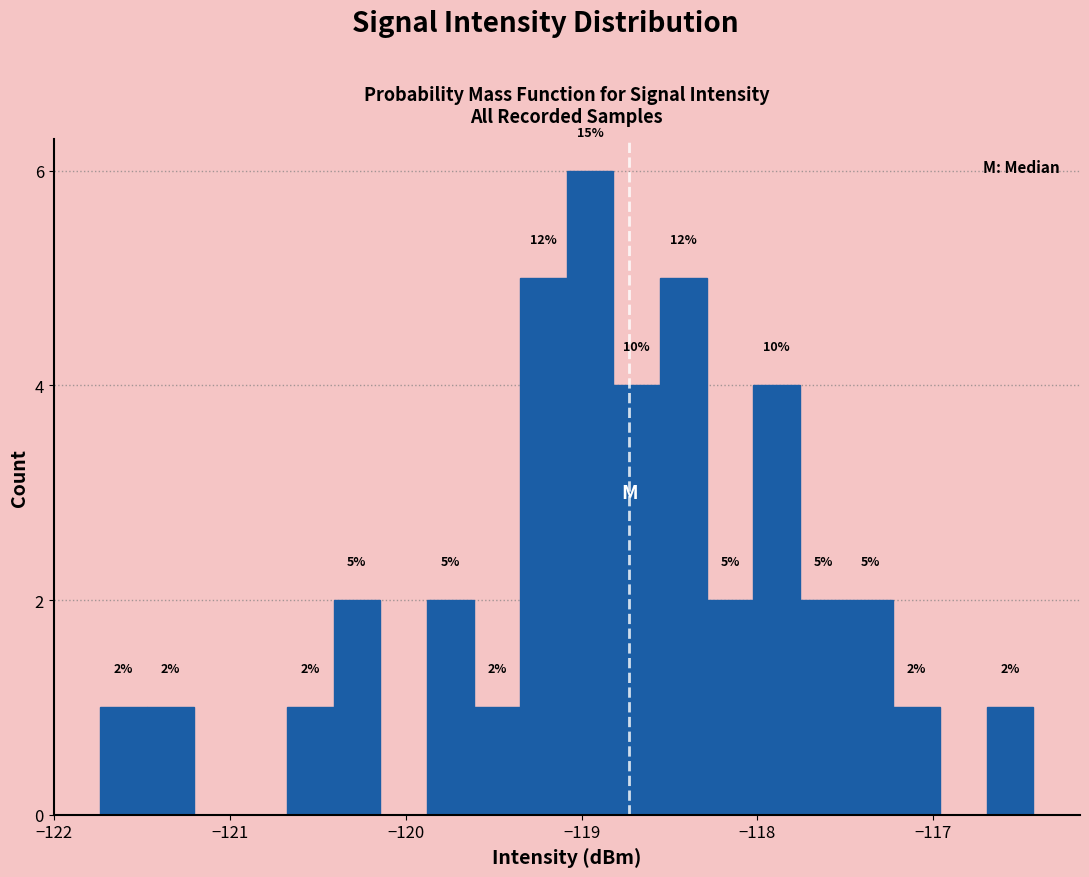

Read against the x-axis, roughly where is the centre of the tallest bar?

-119.0